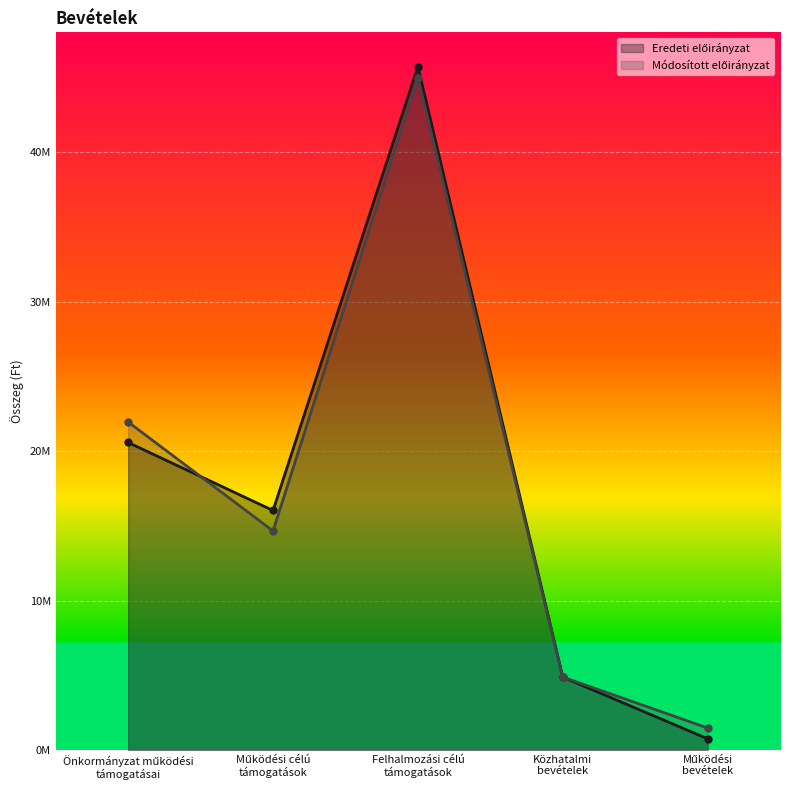

What is the spread (max minus min) of values at Működési célú
támogatások?

1369062